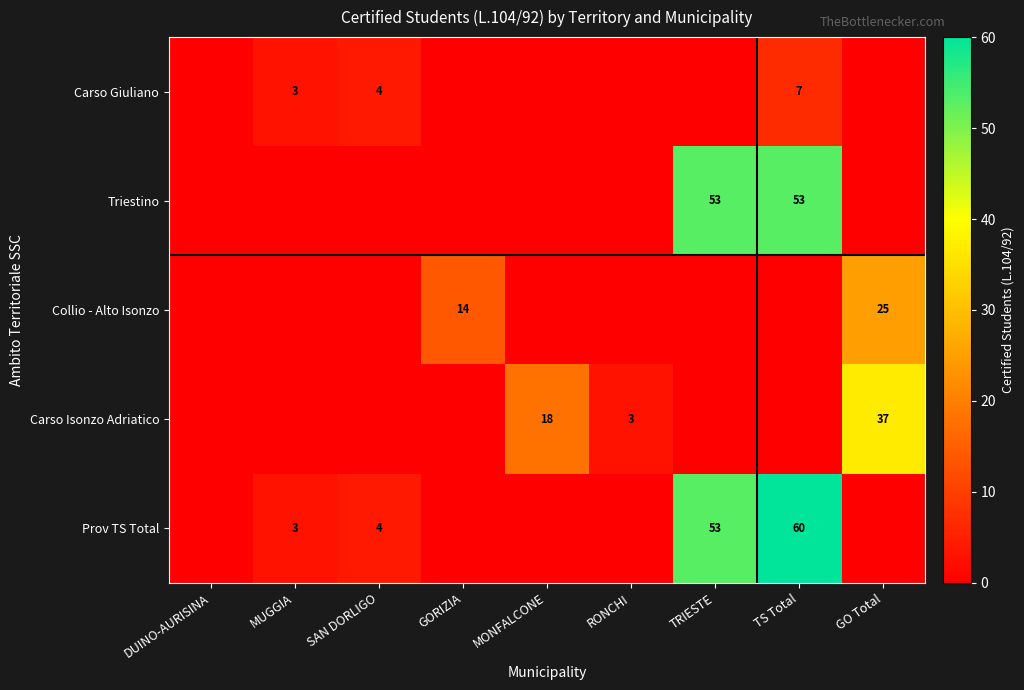

Is it true that Carso Giuliano equals 3 at MUGGIA?

True